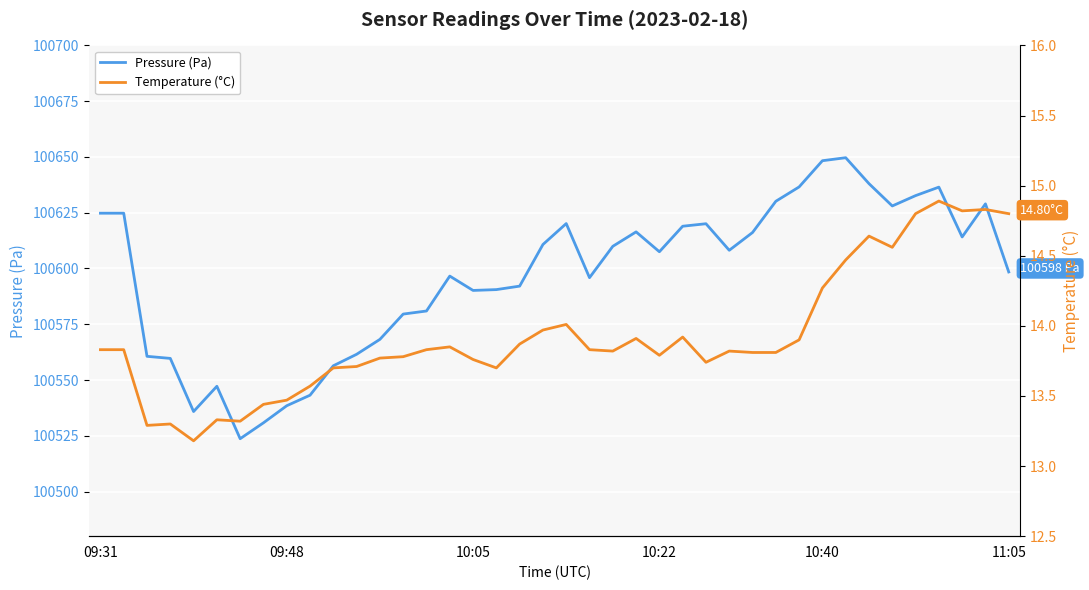

What is the spread (max minus min) of values at 18?

100578.2